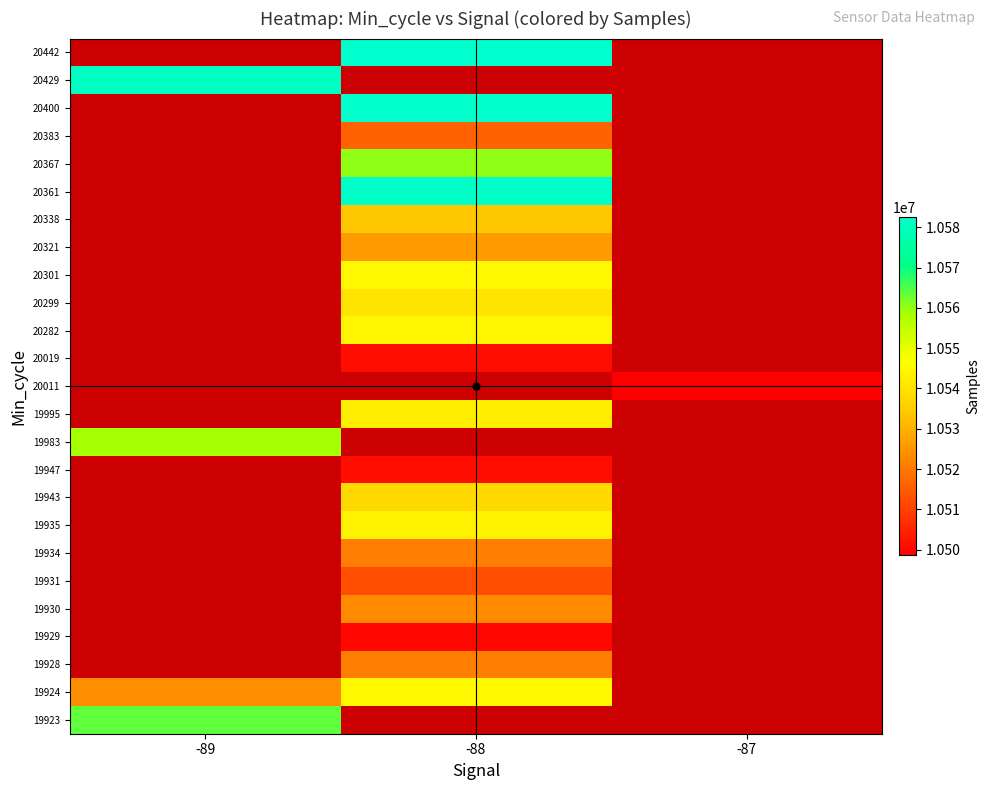

The 20429 series shows 10581008.0 at -89. True or false?

True